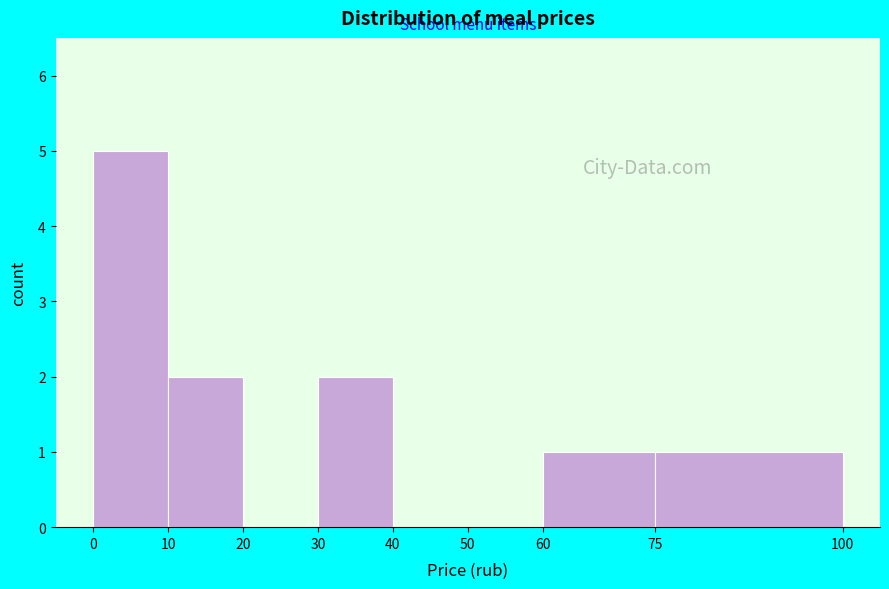

Reading left to right, transcribe this chart: for each bar, give the range it covers on the x-axis and its height. The values are not printed on the chart, so give them approximately, as read against the axis.

0 to 10: 5
10 to 20: 2
20 to 30: 0
30 to 40: 2
40 to 50: 0
50 to 60: 0
60 to 75: 1
75 to 100: 1